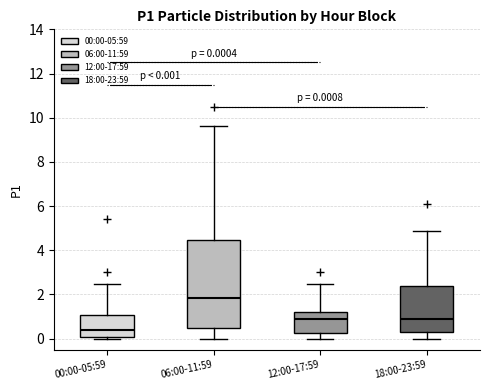

Which box's median line is the highest?

06:00-11:59